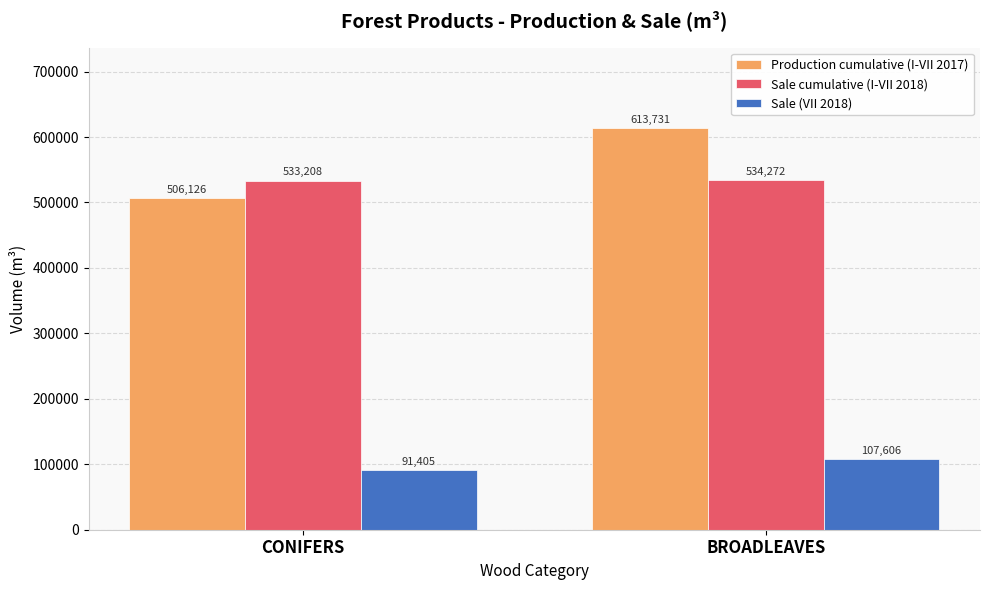

How many values in the Sale cumulative (I-VII 2018) series are below 534272?

1